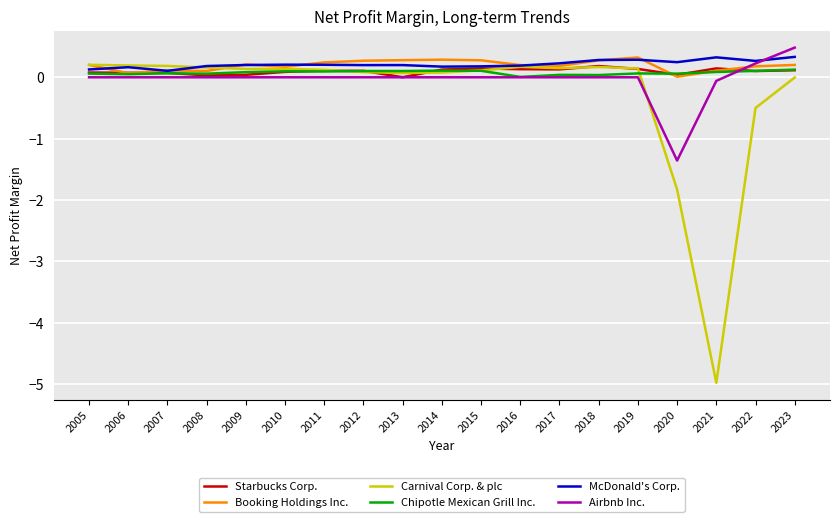

At how many categories does at least one series exceed -4?

19